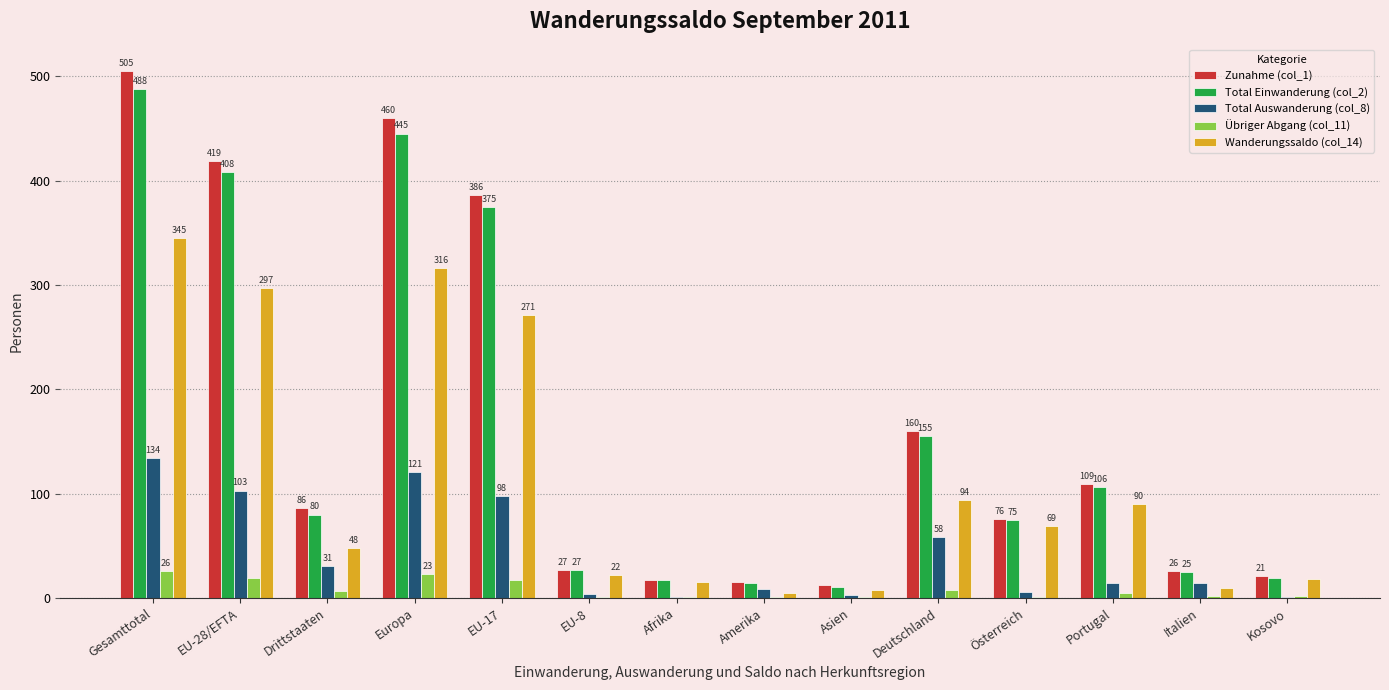

Which series changed the most between Deutschland and Österreich?

Zunahme (col_1)